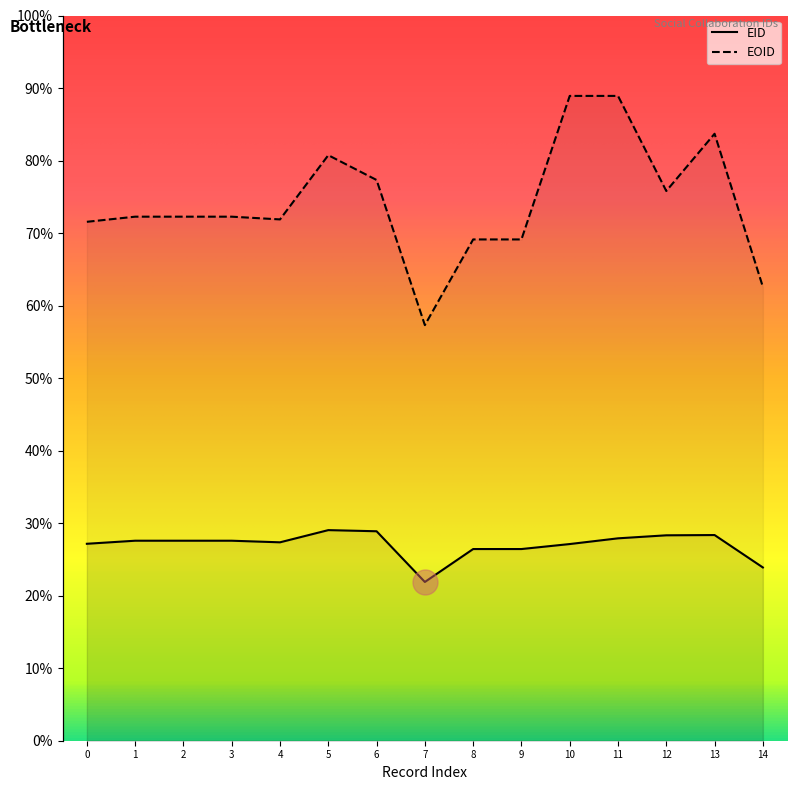

True or false: EID and EOID cross at least once.

False